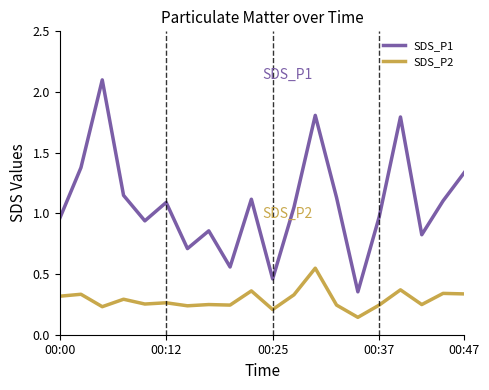

At how many categories does at least one series exceed 1?

11